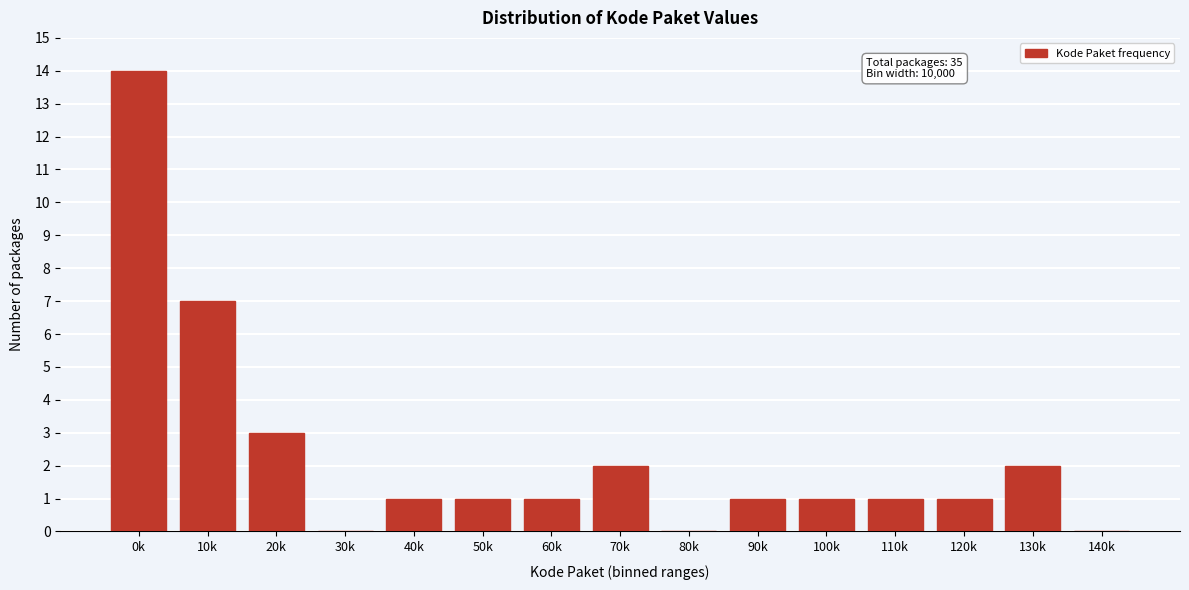

Reading left to right, what are all the values shown in this chart?

0k=14	10k=7	20k=3	30k=0	40k=1	50k=1	60k=1	70k=2	80k=0	90k=1	100k=1	110k=1	120k=1	130k=2	140k=0